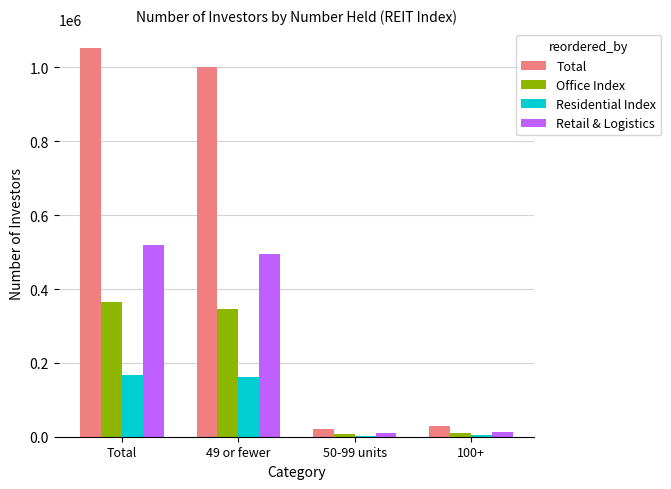

What is the maximum value shown in the chart?

1051442